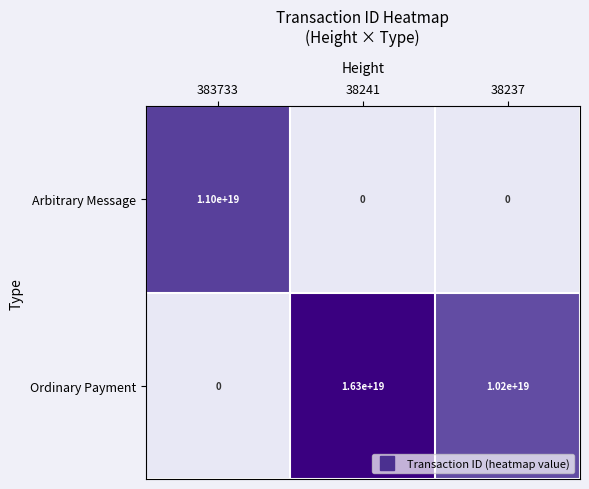

How many categories are shown in the chart?

3